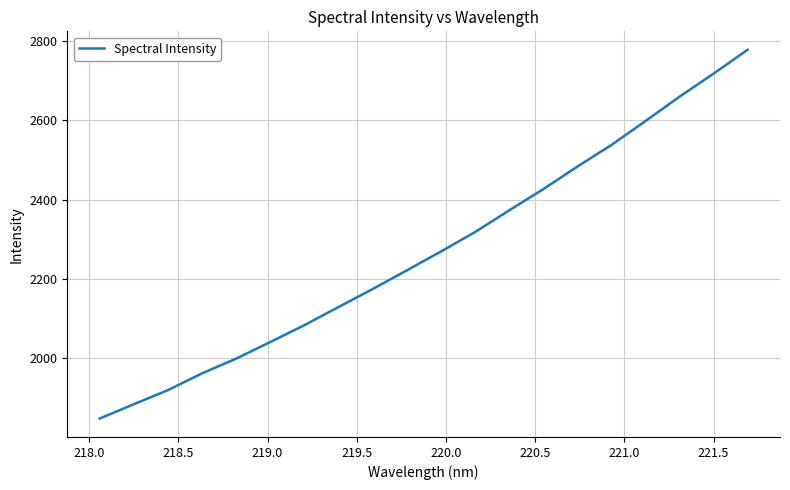

What is the minimum value shown in the chart?

1847.3